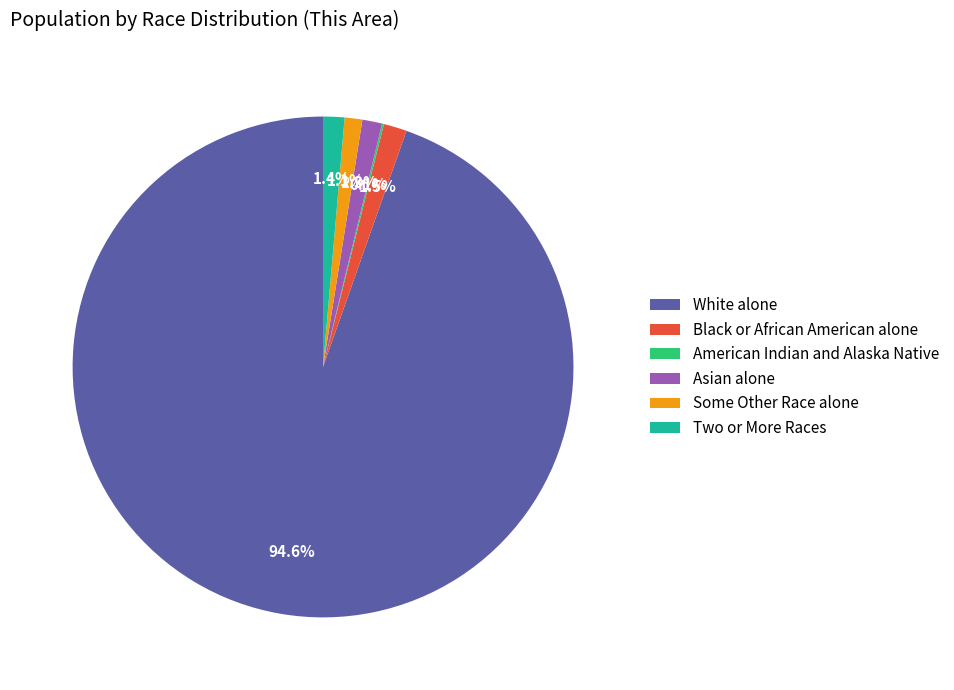

Between White alone and Black or African American alone, which is larger?

White alone